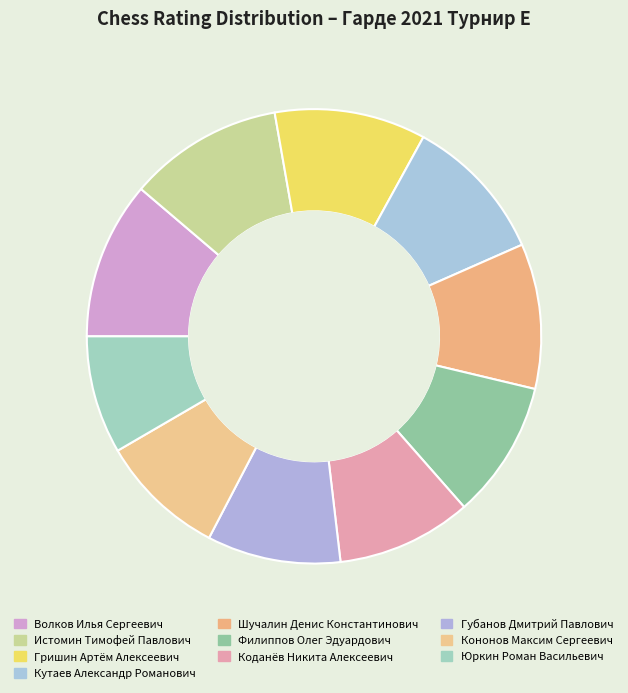

Count the number of slices in the pie.

10